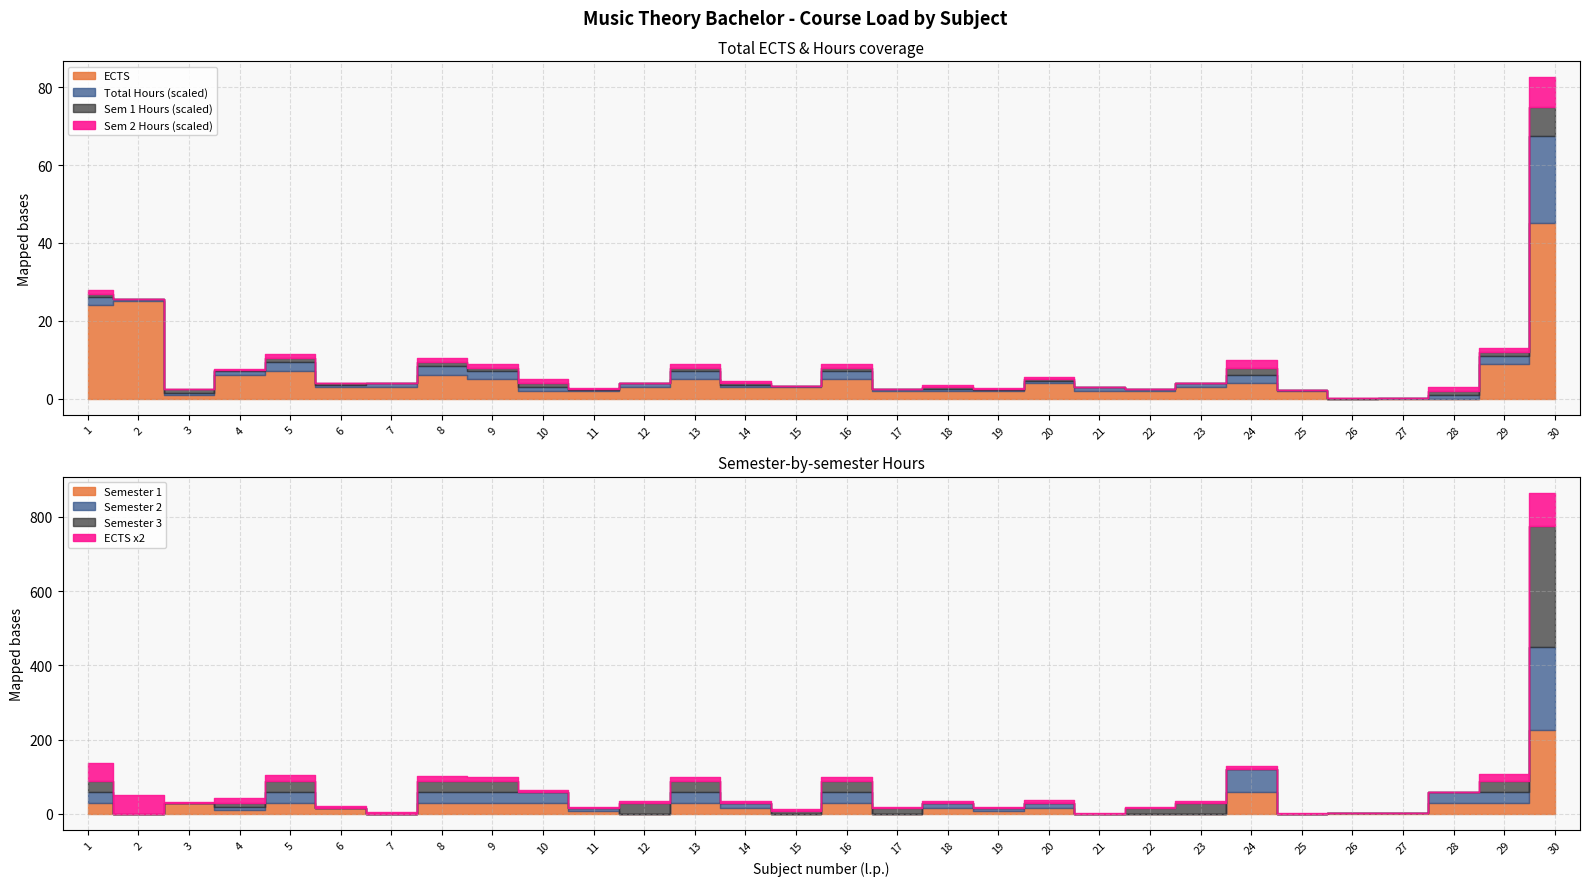

True or false: ECTS has a value of 12.2 at 29.

False